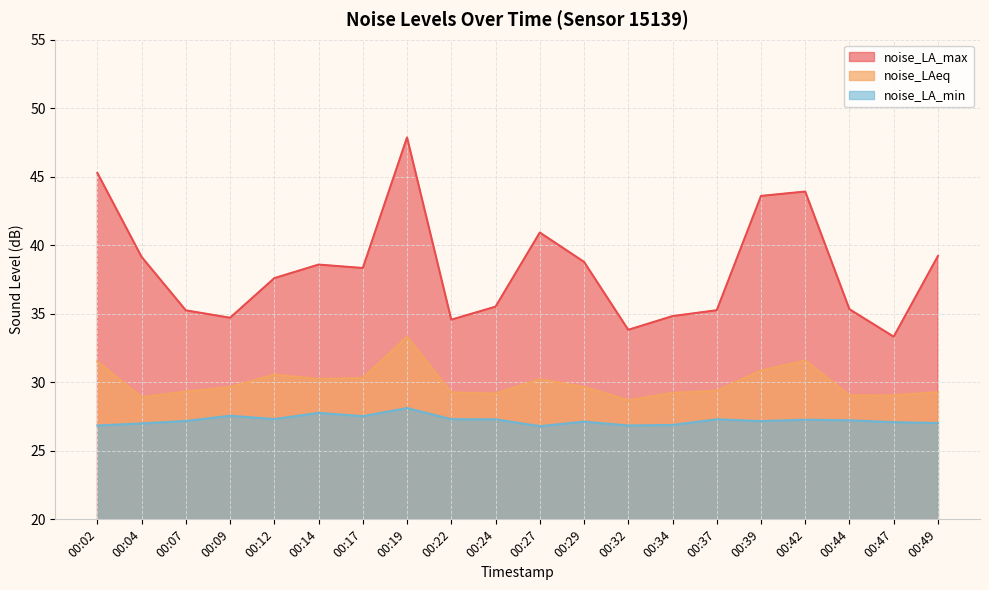

At which label is noise_LA_max closest to 40?

00:49